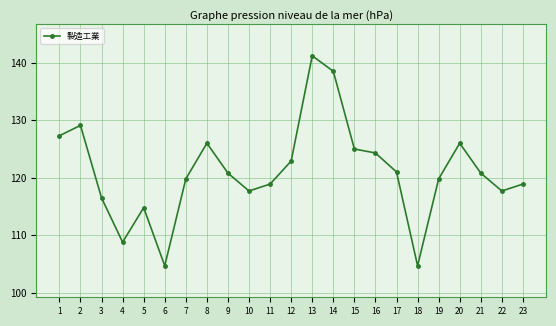

True or false: the data shows 183.3 at 10.

False